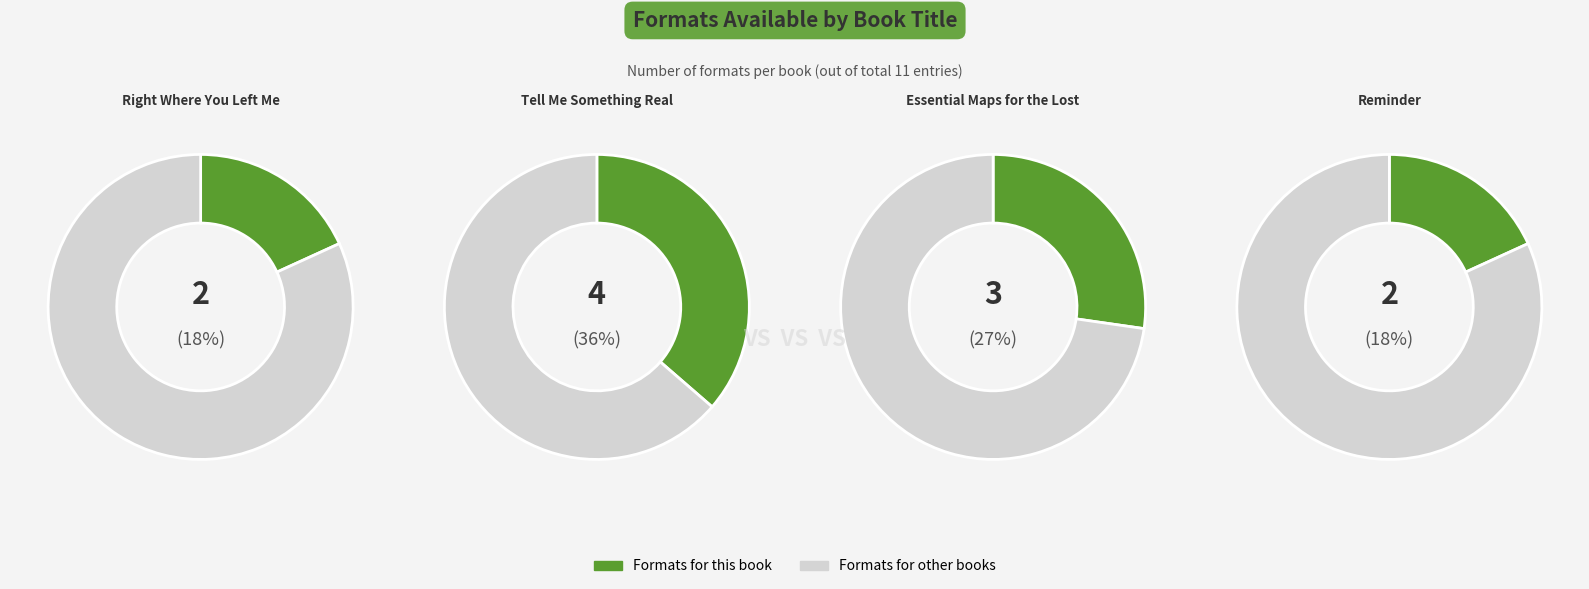

Is there any slice that represents more than half of the pie?

No